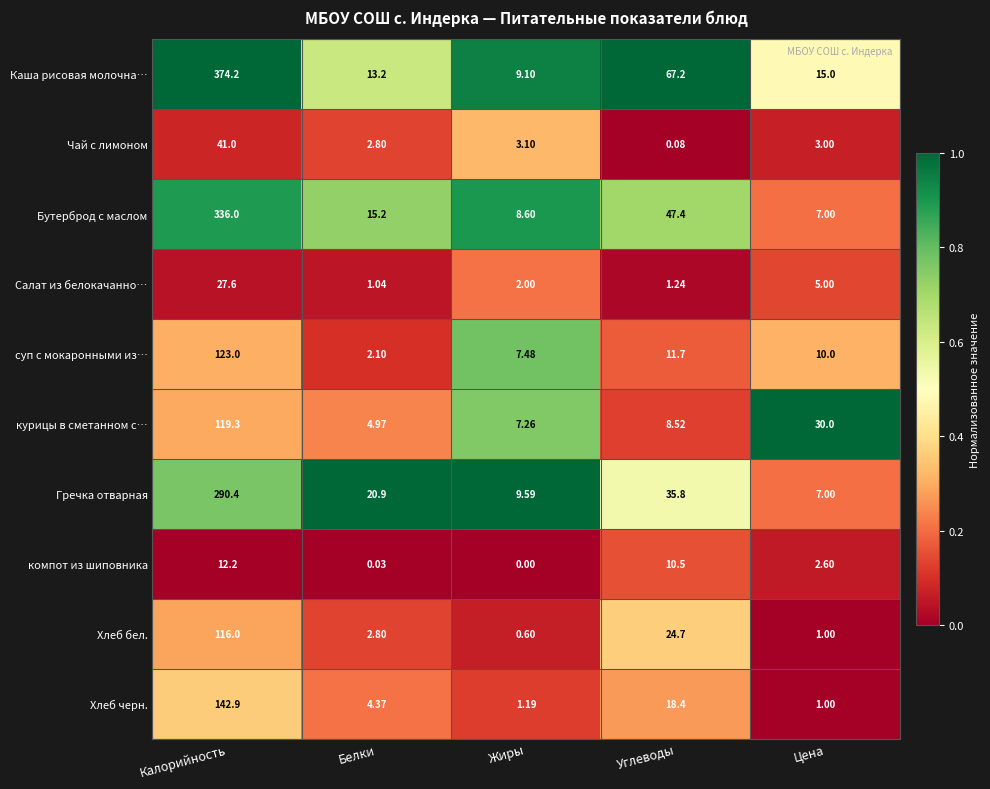

At which label is компот из шиповника closest to 6?

Цена